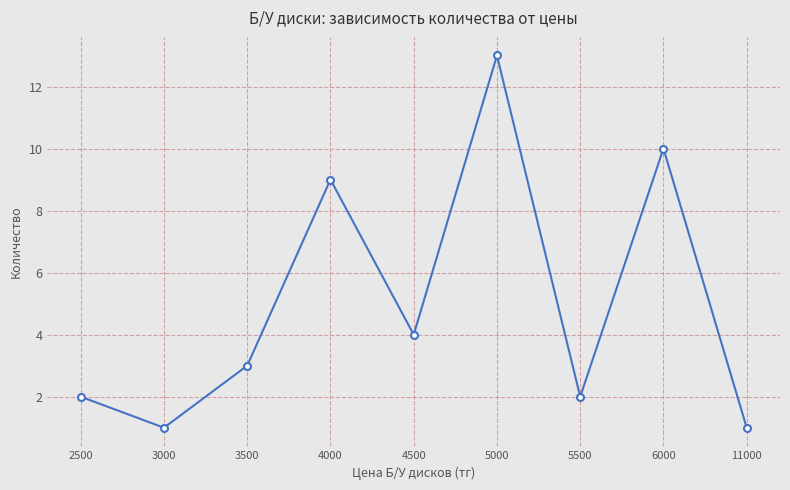

Reading left to right, transcribe all the data shown in this chart.

2500=2	3000=1	3500=3	4000=9	4500=4	5000=13	5500=2	6000=10	11000=1